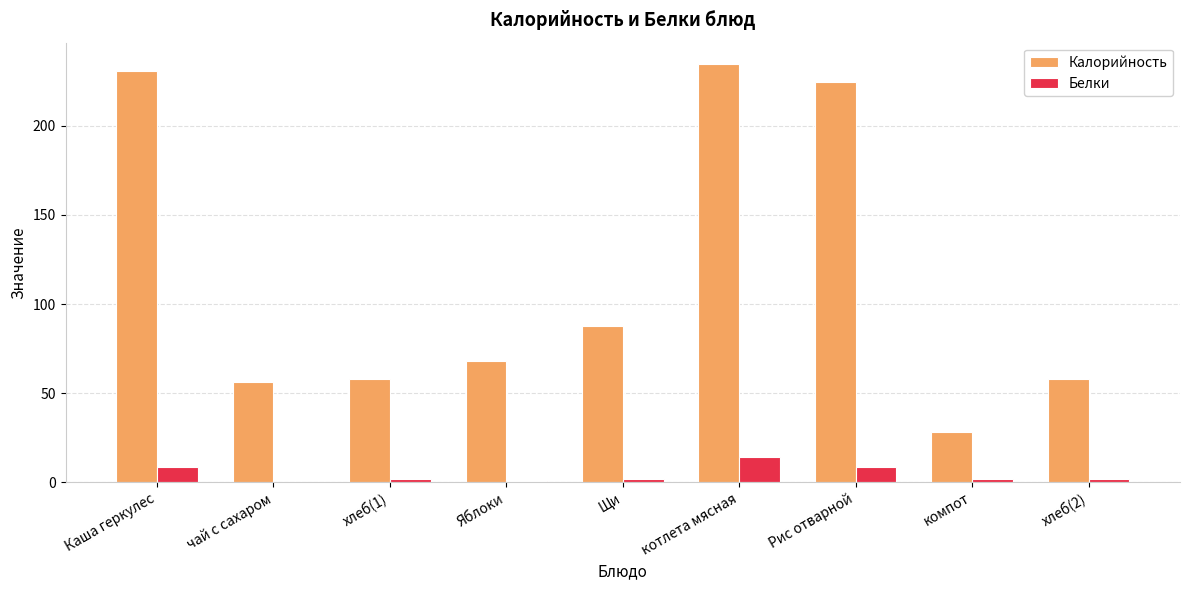

Which series has the largest range (max minus min)?

Калорийность